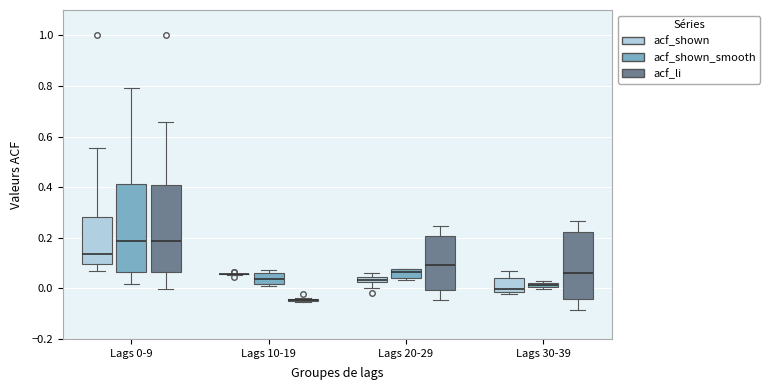

Where does the upper whisker of the box for Lags 0-9 (acf_shown_smooth) end on the y-axis? The values are not printed on the chart, so give them approximately, as read against the axis.

0.80